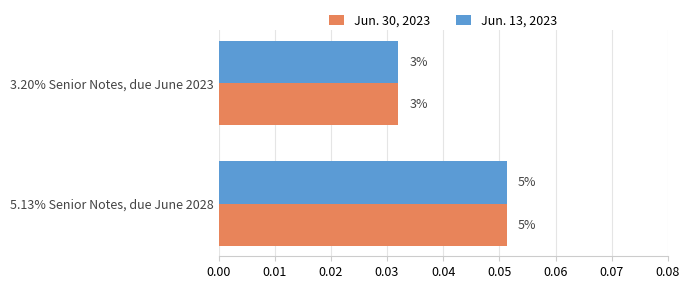

What is the sum of all Jun. 30, 2023 values?

0.1